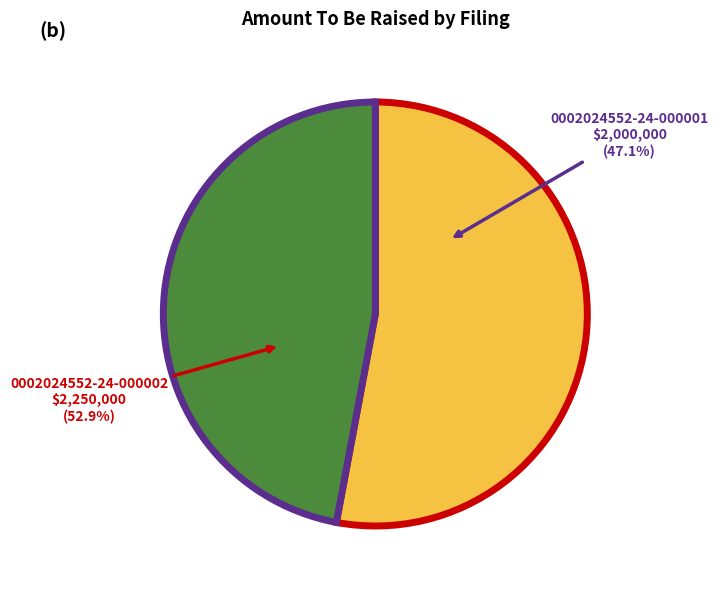

Which slice is the largest?

0002024552-24-000002